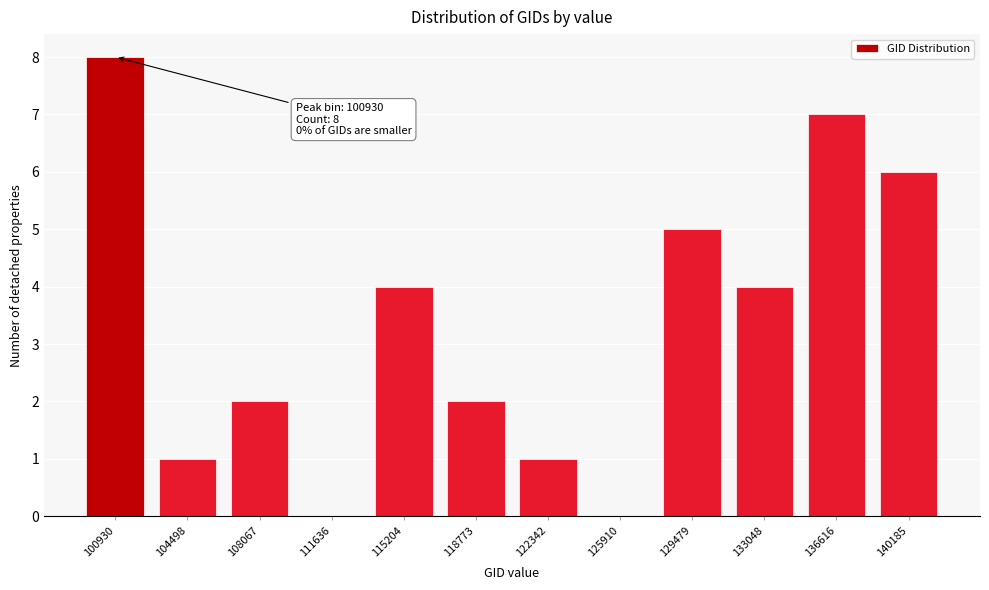

Reading right to left, what are all the values shown in this chart?

140185=6	136616=7	133048=4	129479=5	125910=0	122342=1	118773=2	115204=4	111636=0	108067=2	104498=1	100930=8